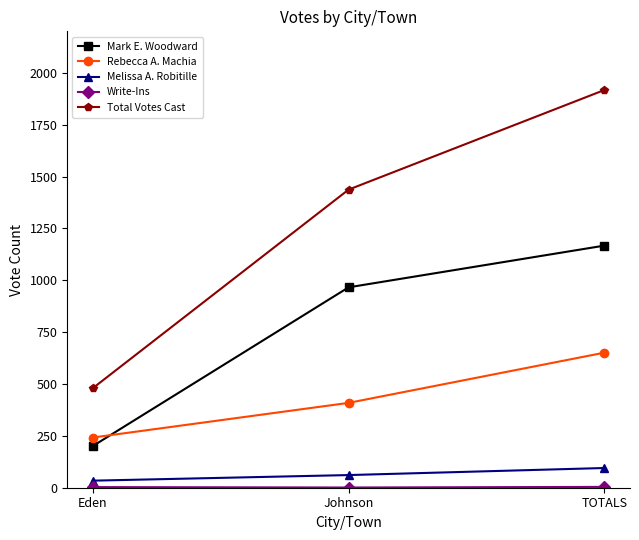

Is the value of Melissa A. Robitille at Eden greater than the value of Total Votes Cast at TOTALS?

No